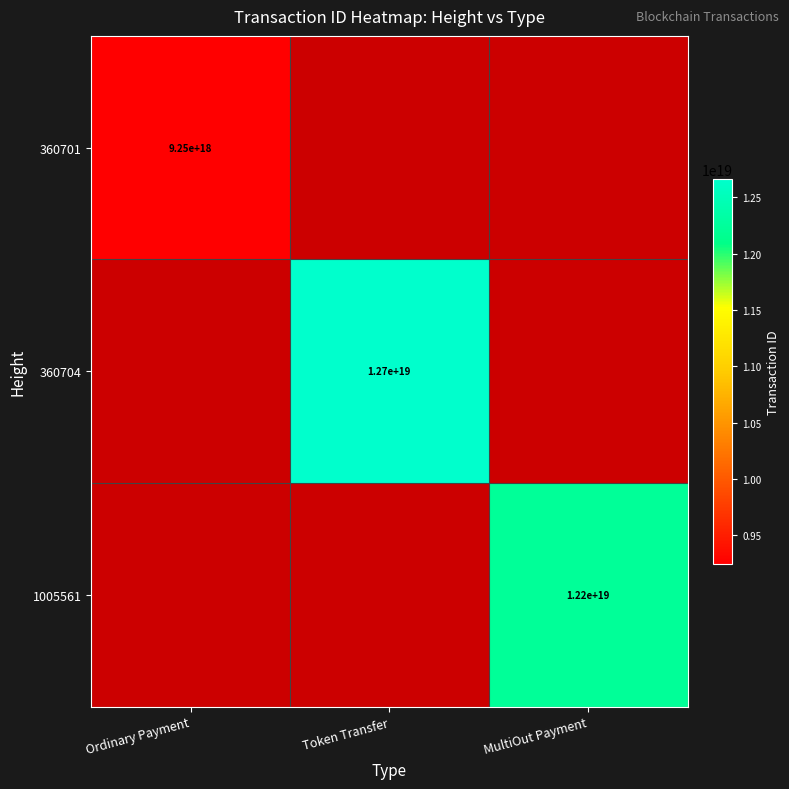

Which label corresponds to the largest value in the chart?

Token Transfer